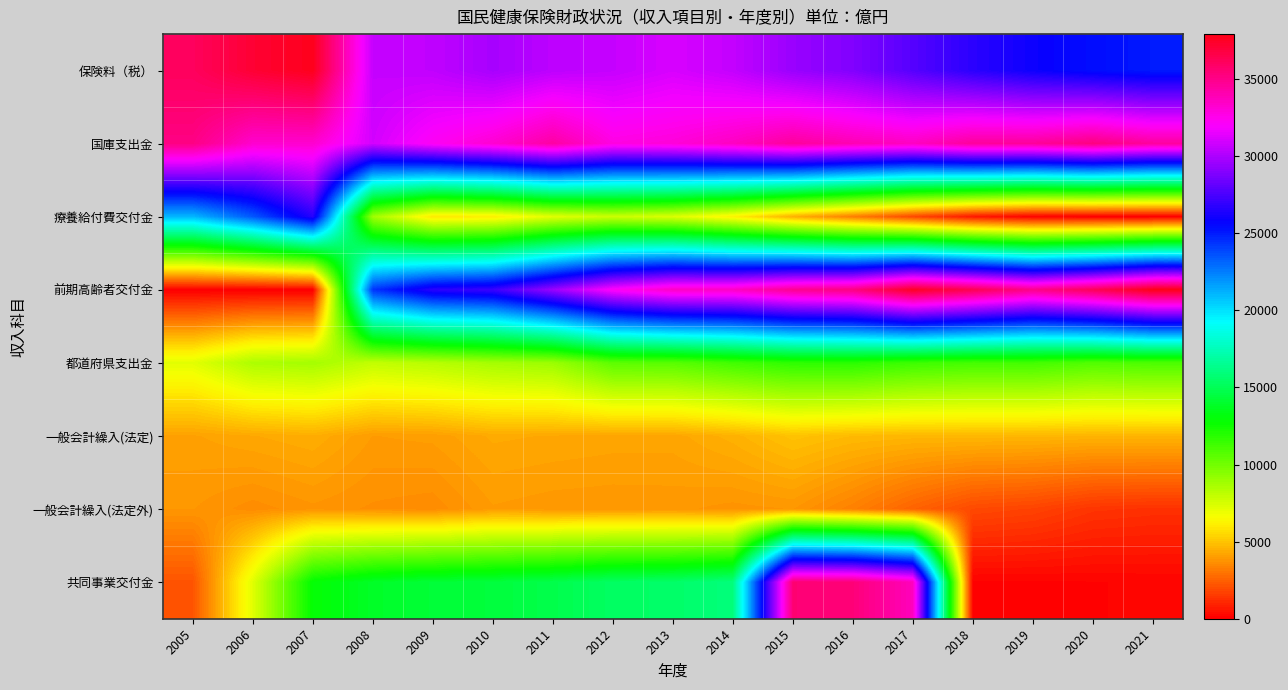

Which category has the lowest value across all series?

2021